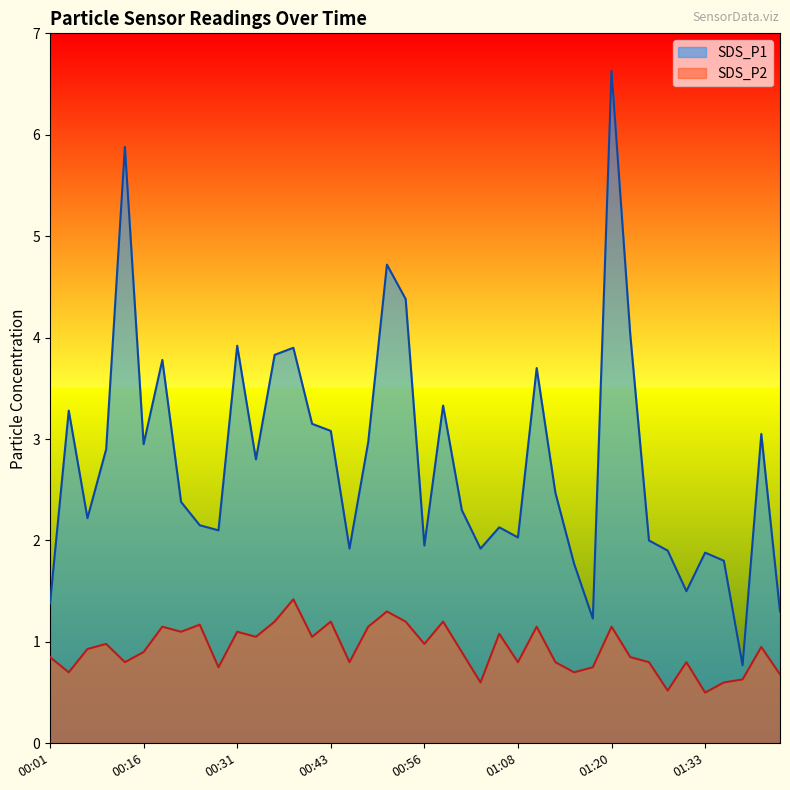

List the labels in order of SDS_P1 value, largest first.

01:20, 00:11, 00:51, 00:53, 01:23, 00:31, 00:38, 00:36, 00:21, 01:11, 00:58, 00:04, 00:41, 00:43, 01:40, 00:48, 00:16, 00:08, 00:34, 01:13, 00:24, 01:01, 00:06, 00:26, 01:06, 00:29, 01:08, 01:25, 00:56, 00:46, 01:03, 01:28, 01:33, 01:35, 01:15, 01:30, 00:01, 01:42, 01:18, 01:37